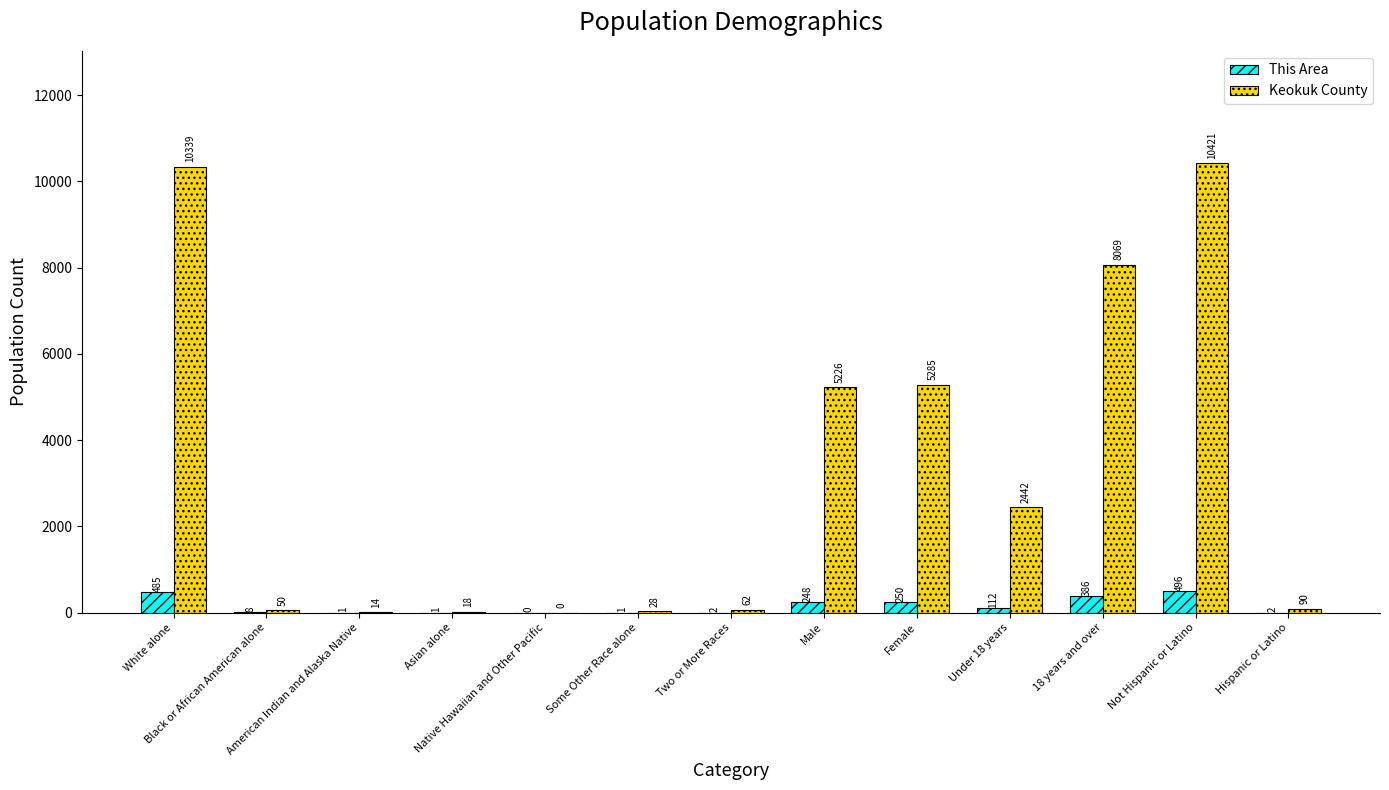

What is the greatest value displayed?

10421